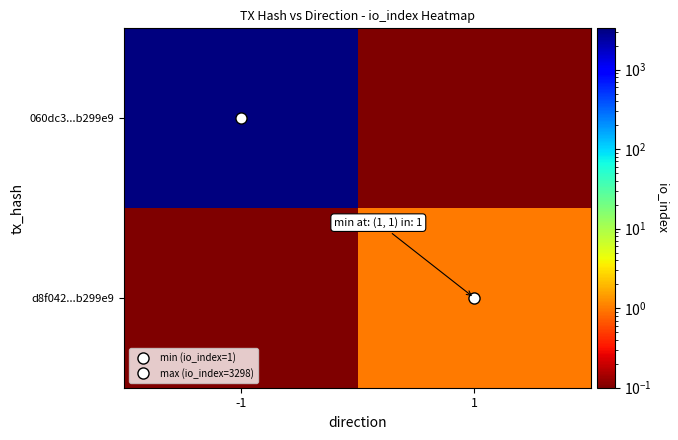

Reading left to right, list all the values displayed in this chart.

060dc3...b299e9: -1=3298.0	1=0.1
d8f042...b299e9: -1=0.1	1=1.0